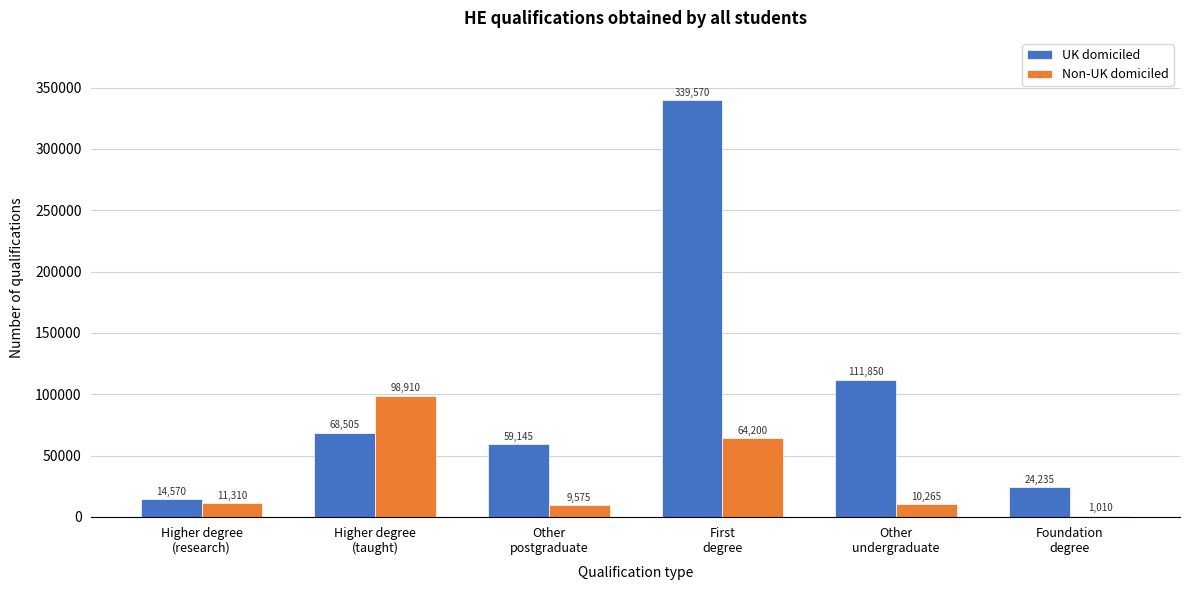

What is the sum of all Non-UK domiciled values?

195270